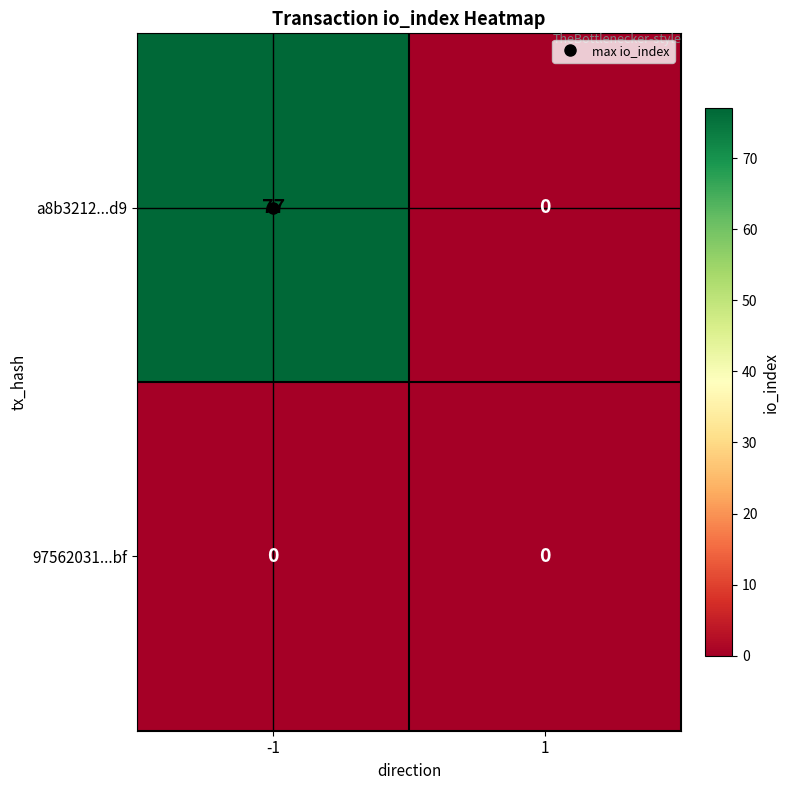

List the series in order of their peak value, highest first.

a8b3212...d9, 97562031...bf